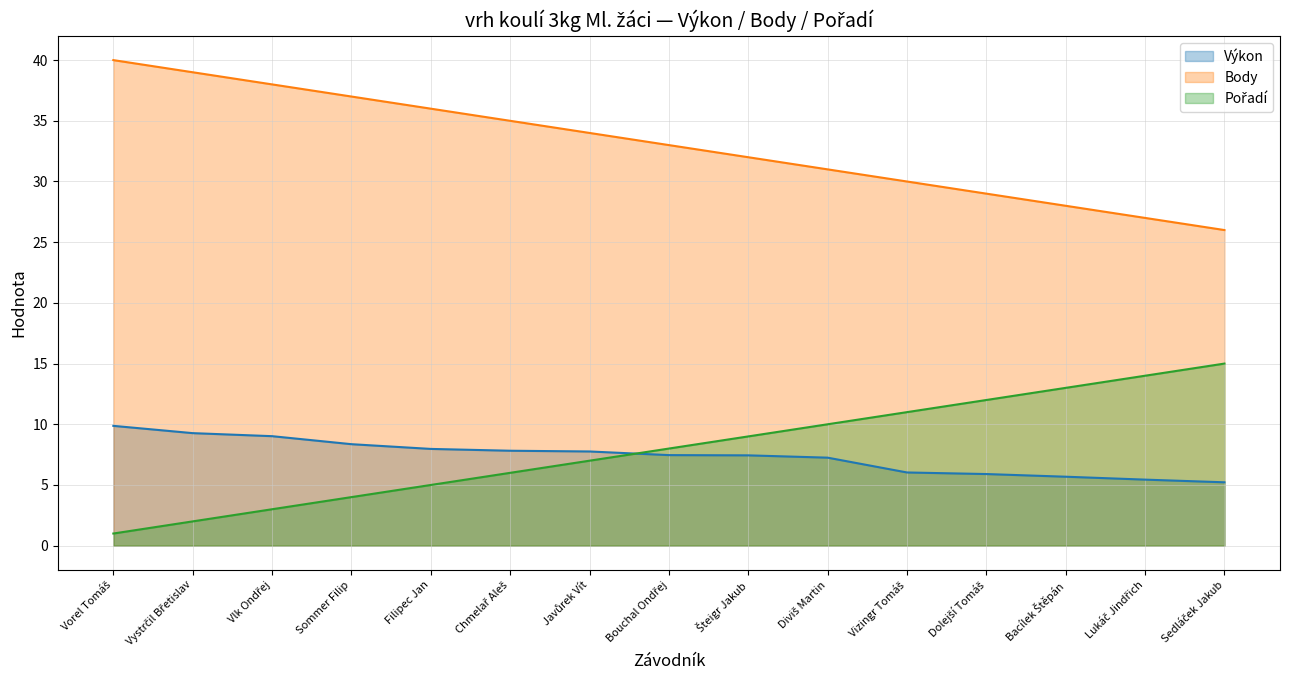

At which label does Body reach its minimum?

Sedláček Jakub